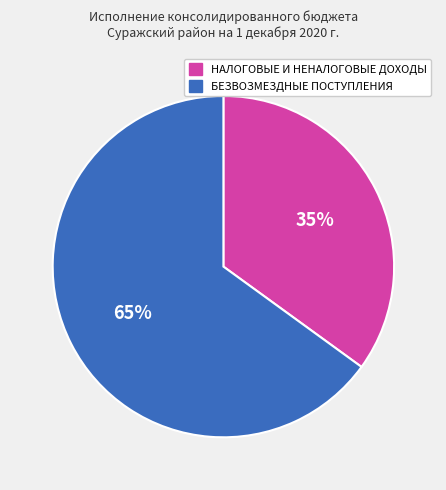

What is the ratio of the value at БЕЗВОЗМЕЗДНЫЕ ПОСТУПЛЕНИЯ to the value at НАЛОГОВЫЕ И НЕНАЛОГОВЫЕ ДОХОДЫ?

1.9